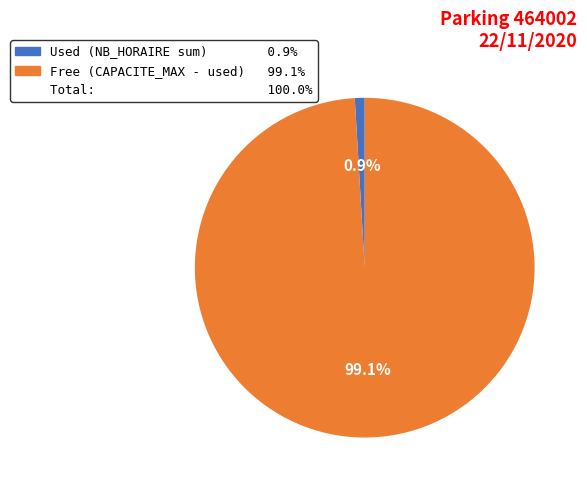

How many segments does this pie chart have?

2